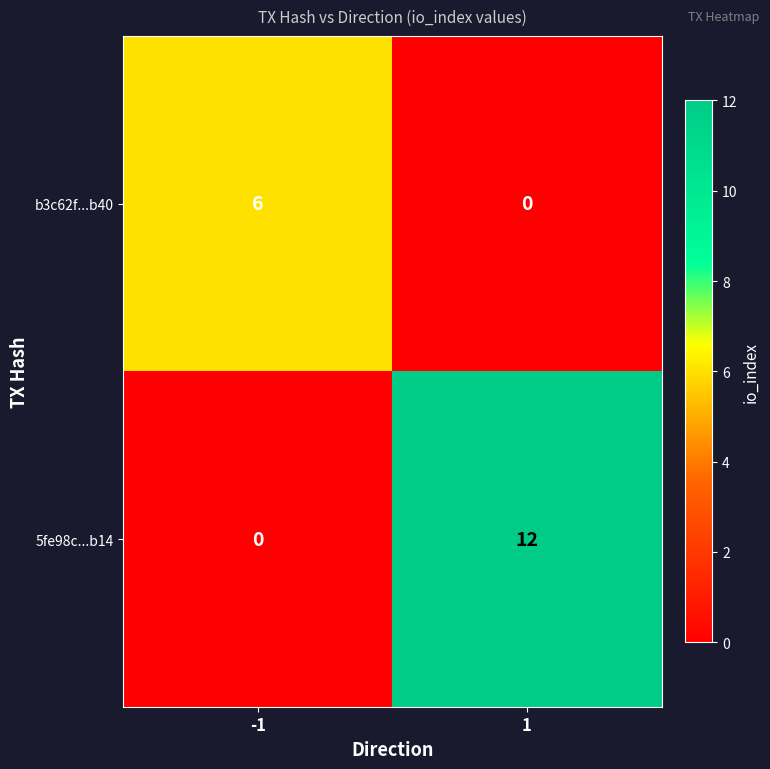

What is the approximate value of 5fe98c...b14 at 1, to the nearest 5?

10